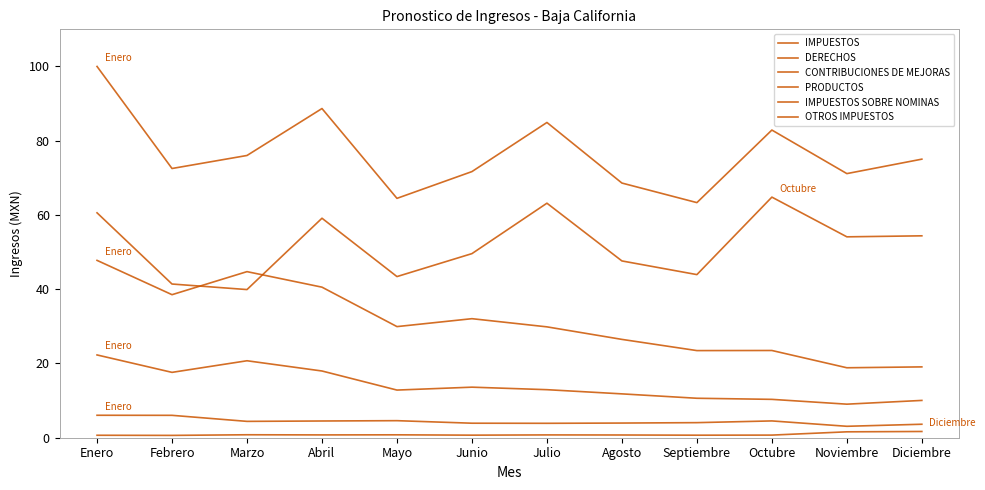

The value of PRODUCTOS at Enero is 6.0. True or false?

True